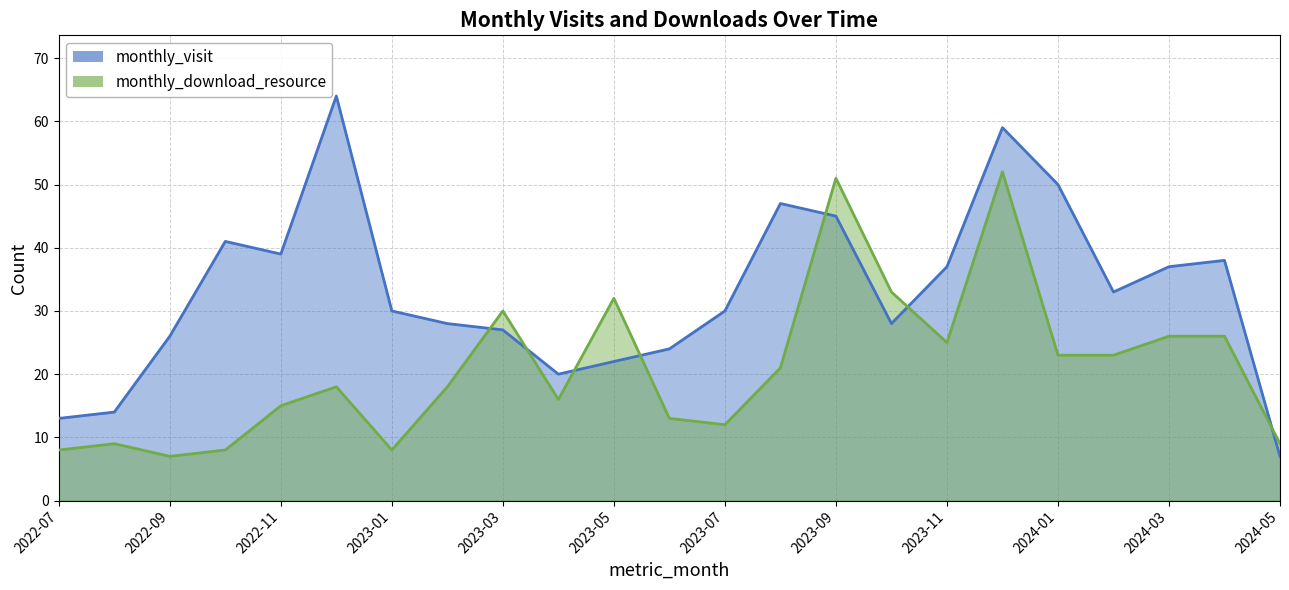

Which series has the widest spread of values?

monthly_visit